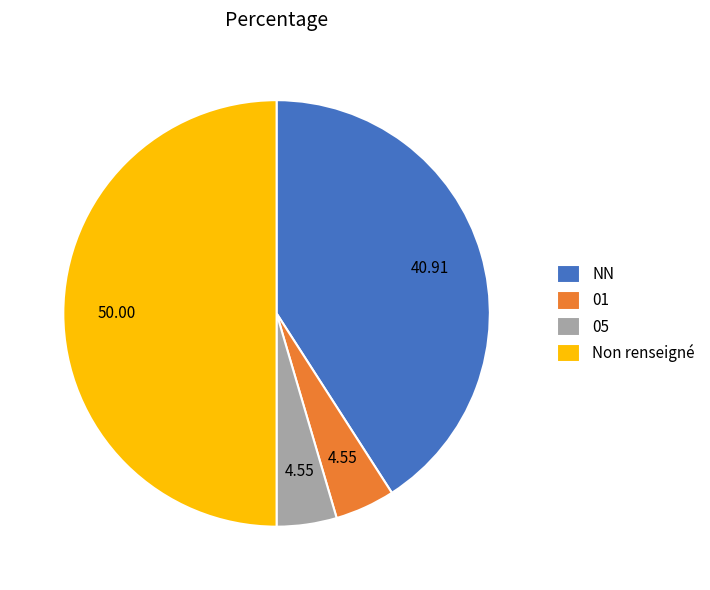

Do 01 and NN together represent more than half of the pie?

No